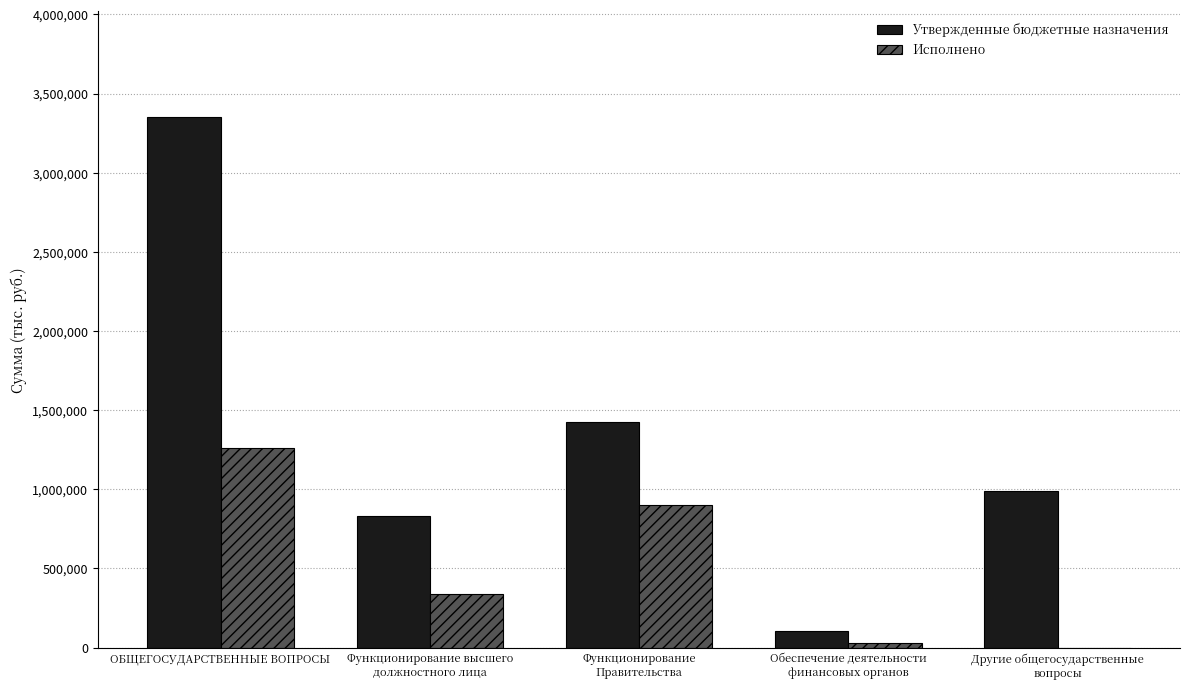

What is the greatest value displayed?

3350200.0